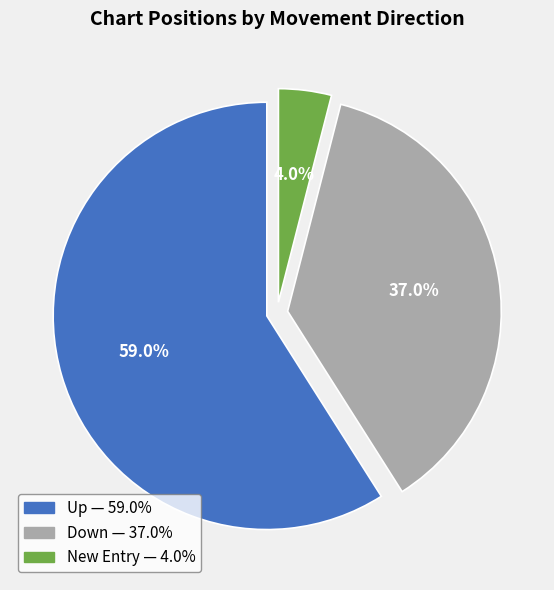

Does any single category account for the majority?

Yes